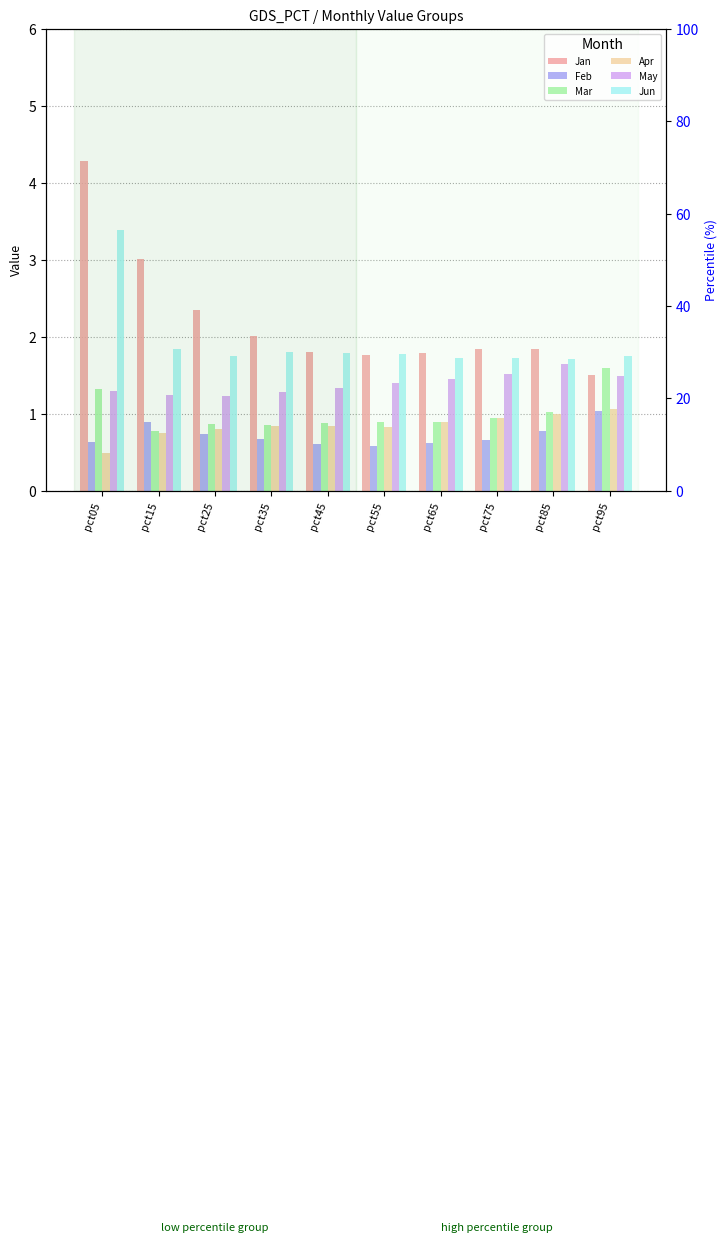

Reading left to right, extract all data points from this chart.

Jan: 4.3	3.0	2.3	2.0	1.8	1.8	1.8	1.8	1.8	1.5
Feb: 0.6	0.9	0.7	0.7	0.6	0.6	0.6	0.7	0.8	1.0
Mar: 1.3	0.8	0.9	0.9	0.9	0.9	0.9	0.9	1.0	1.6
Apr: 0.5	0.7	0.8	0.8	0.8	0.8	0.9	0.9	1.0	1.1
May: 1.3	1.2	1.2	1.3	1.3	1.4	1.5	1.5	1.7	1.5
Jun: 3.4	1.8	1.7	1.8	1.8	1.8	1.7	1.7	1.7	1.7